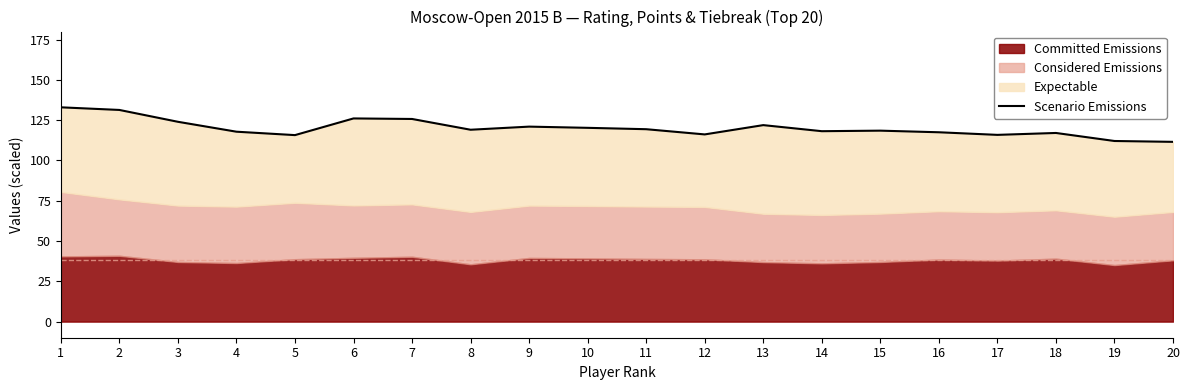

Reading left to right, transcribe all the data shown in this chart.

133.0	131.3	124.0	117.8	115.7	126.1	125.8	119.1	121.0	120.2	119.4	116.2	121.9	118.2	118.5	117.5	115.9	117.1	112.1	111.5